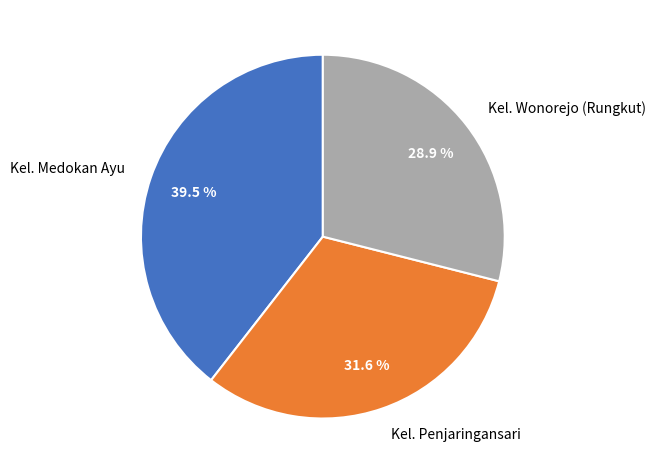

Is there any slice that represents more than half of the pie?

No